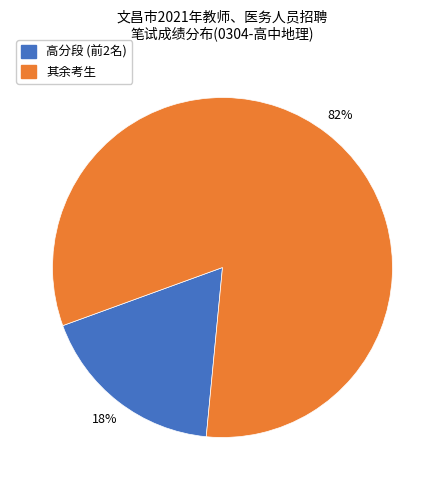

Is there a majority slice in this chart?

Yes